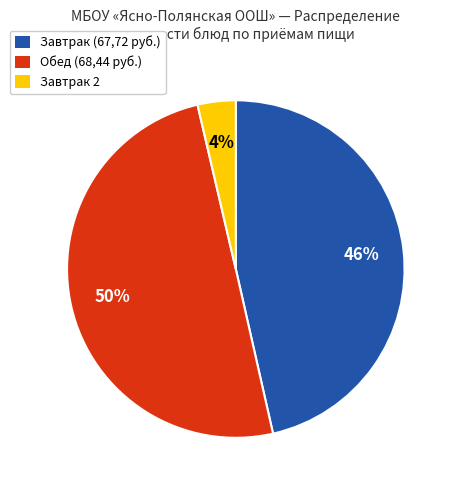

To the nearest percent, what is the difference between the largest and smallest slice percentages?

46%